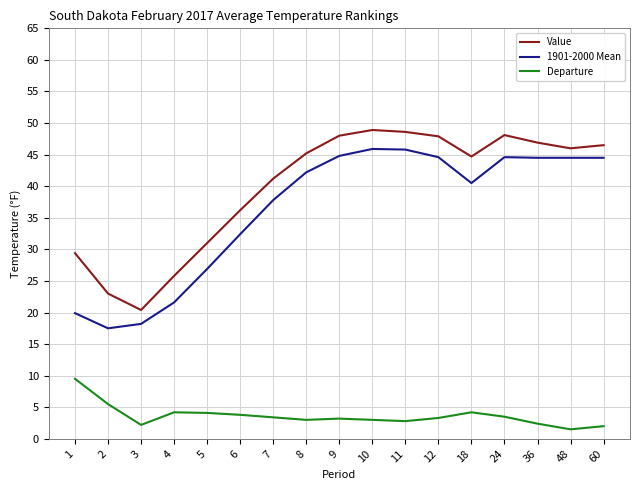

What is the total value across all series at 6?

72.4